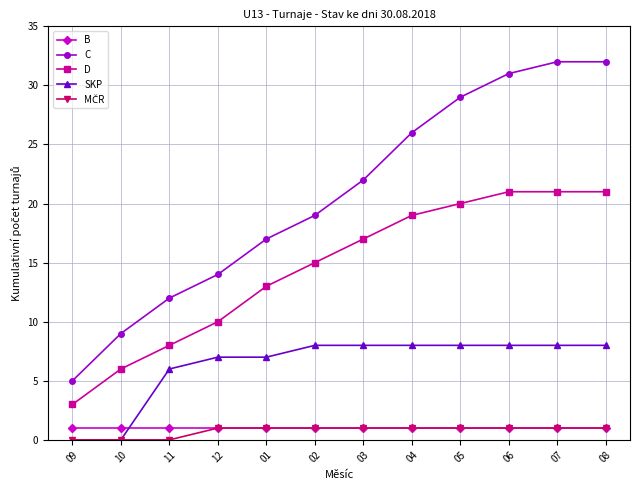

Between 09 and 03, which series saw the biggest shift?

C